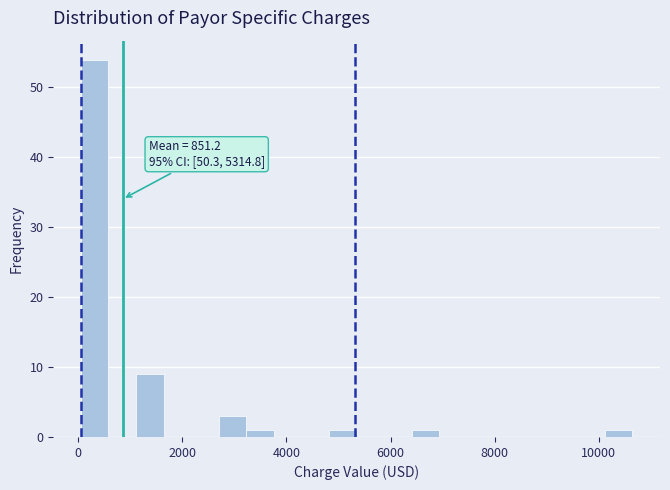

Read against the x-axis, roughly where is the centre of the tallest bar?

400